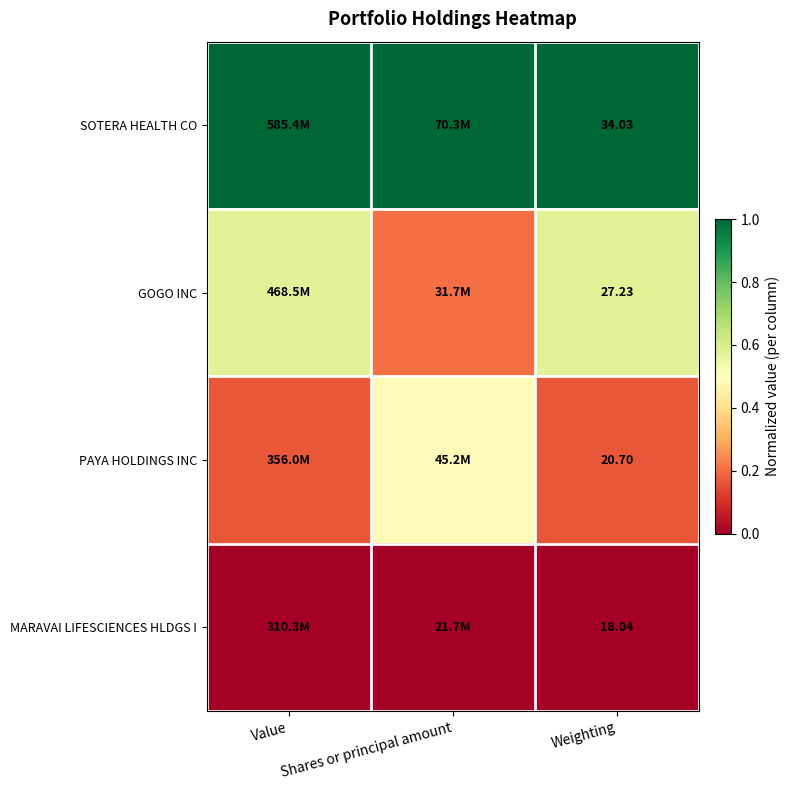

Rank the series by their average value, from highest to lowest.

SOTERA HEALTH CO, GOGO INC, PAYA HOLDINGS INC, MARAVAI LIFESCIENCES HLDGS I